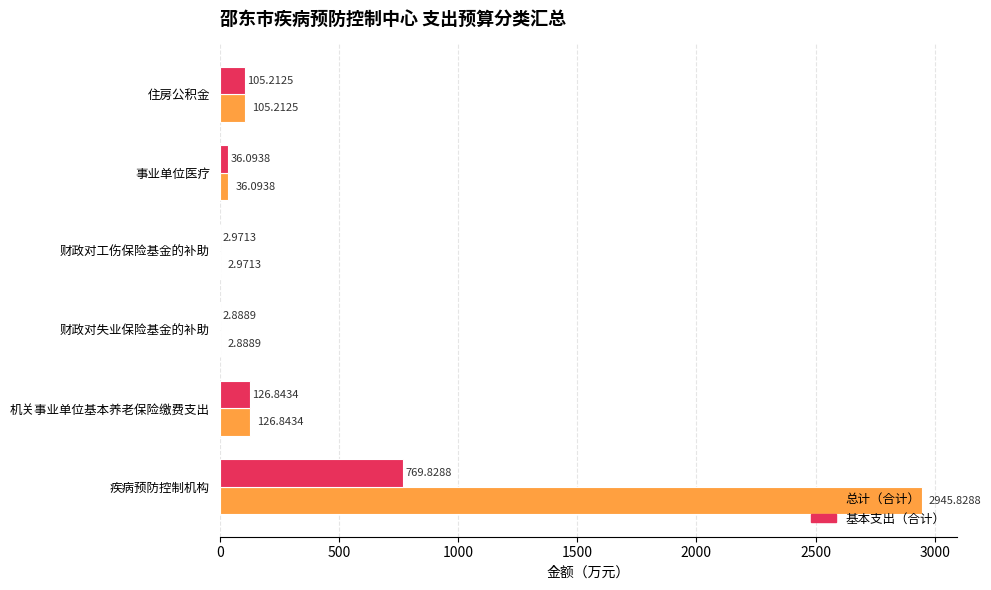

How many values in the 总计（合计） series exceed 105?

3